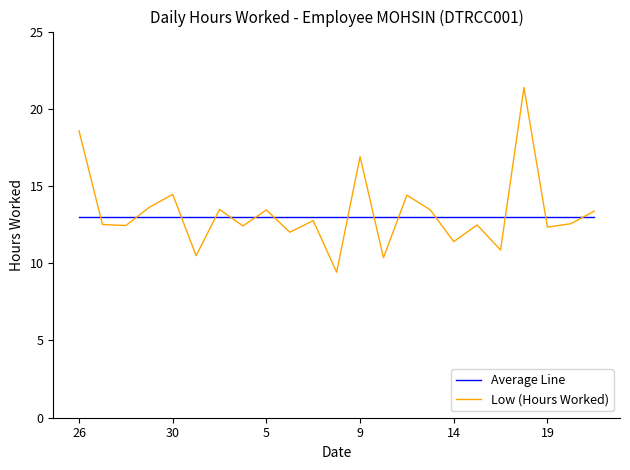

Does the chart display data point markers on the line(s)?

No